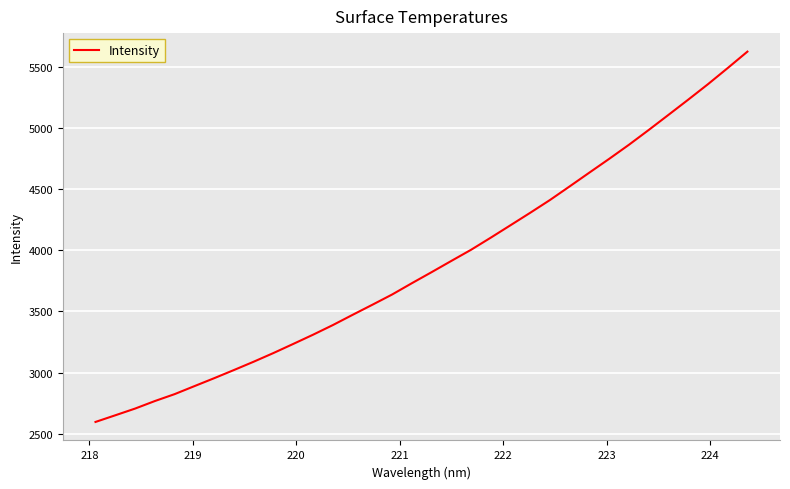

What is the minimum value shown in the chart?

2596.0